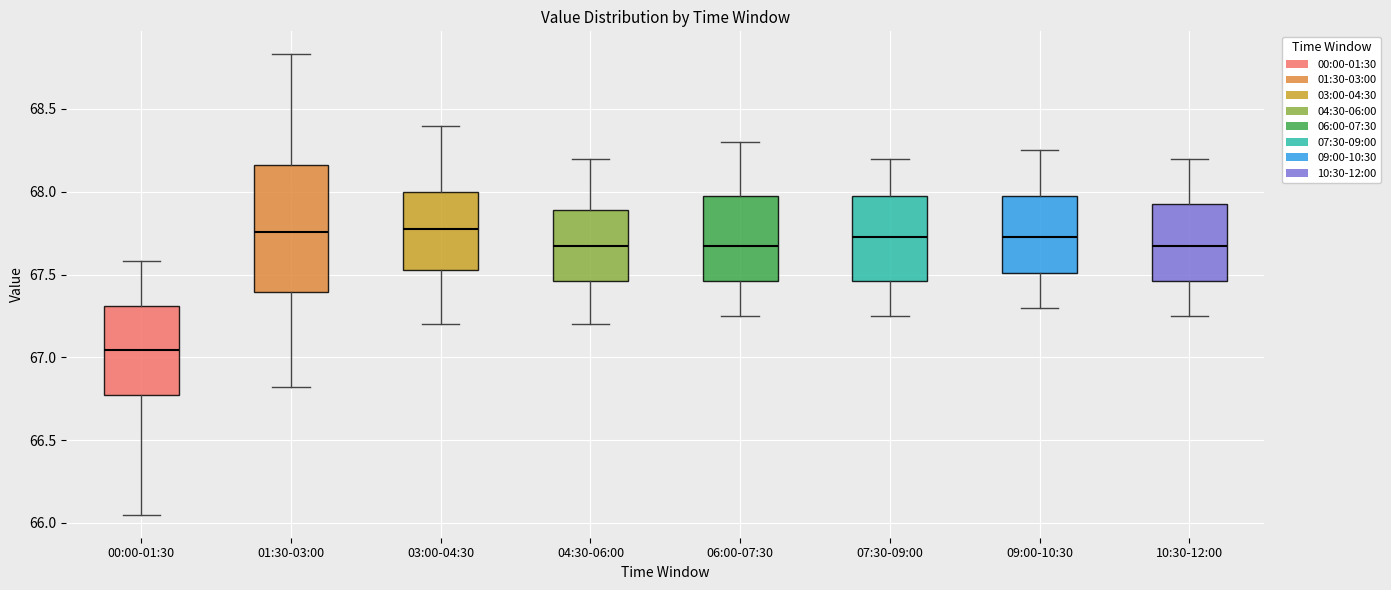

Reading left to right, transcribe this box plot: for each box, give where its median line is, the range the box spans, and where its two whiskers end, as read against the y-axis. The values are not printed on the chart, so give them approximately, as read against the axis.

00:00-01:30: median 67.05, box 66.75 to 67.30, whiskers 66.05 to 67.60
01:30-03:00: median 67.75, box 67.40 to 68.15, whiskers 66.80 to 68.85
03:00-04:30: median 67.80, box 67.55 to 68.00, whiskers 67.20 to 68.40
04:30-06:00: median 67.70, box 67.45 to 67.90, whiskers 67.20 to 68.20
06:00-07:30: median 67.70, box 67.45 to 68.00, whiskers 67.25 to 68.30
07:30-09:00: median 67.75, box 67.45 to 68.00, whiskers 67.25 to 68.20
09:00-10:30: median 67.75, box 67.50 to 68.00, whiskers 67.30 to 68.25
10:30-12:00: median 67.70, box 67.45 to 67.95, whiskers 67.25 to 68.20